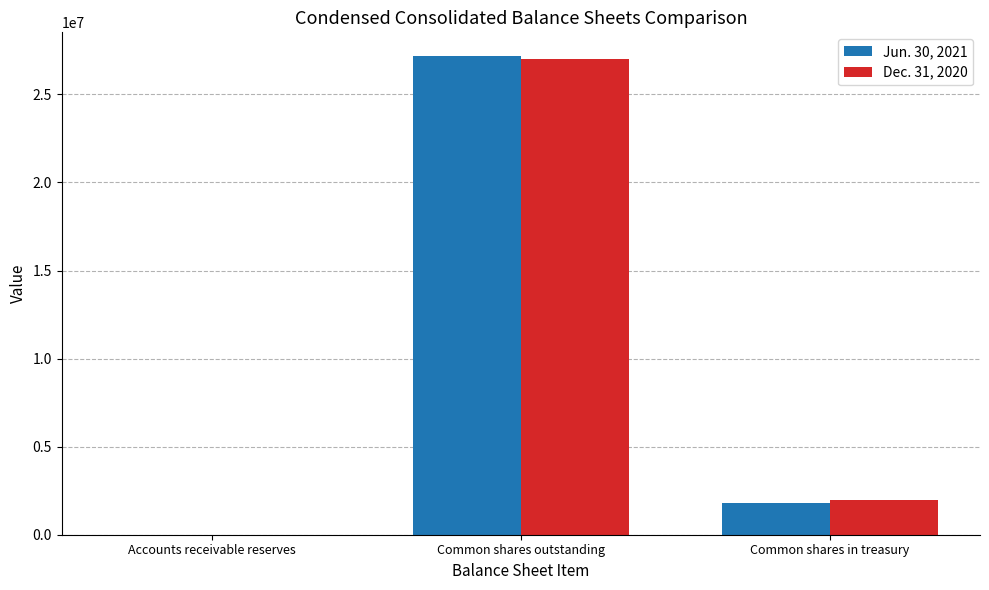

At which category is the sum across all series the highest?

Common shares outstanding